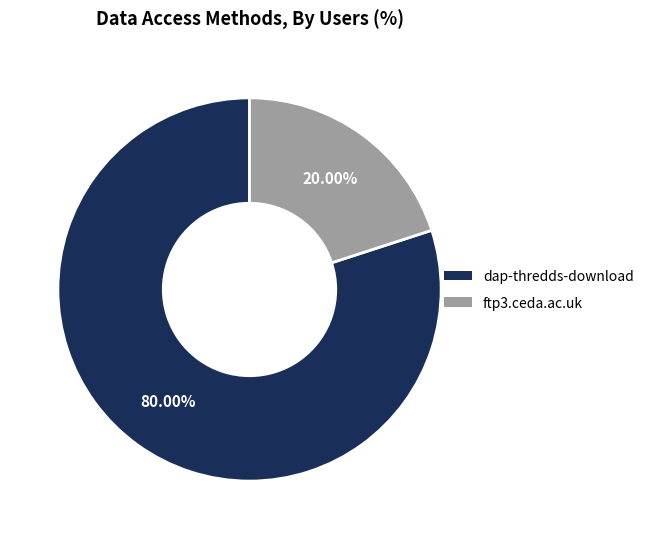

What percentage is the dap-thredds-download slice, to the nearest percent?

80%